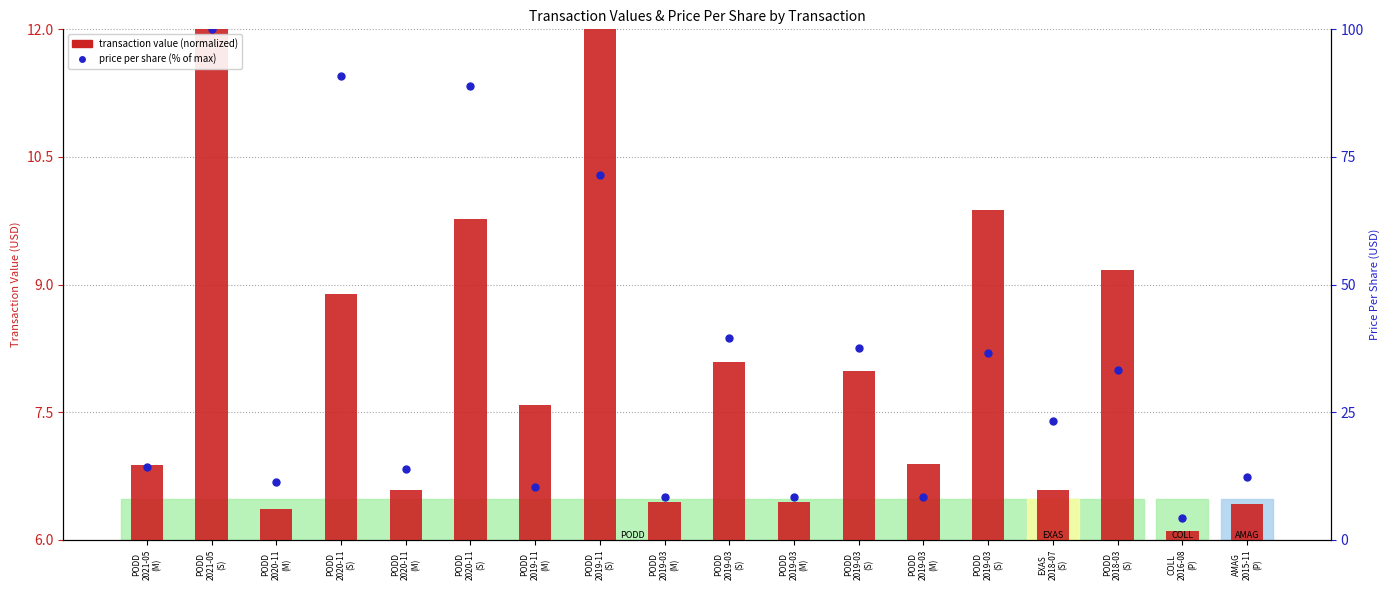

At how many categories does at least one series exceed 79?

3